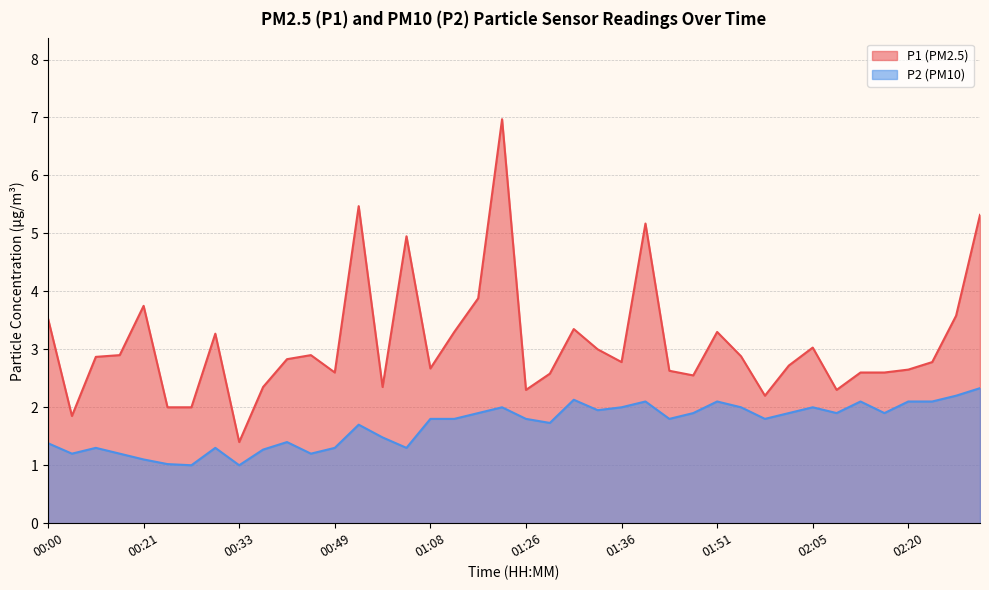

What is the difference between the P1 values at 00:49 and 01:56?

0.4